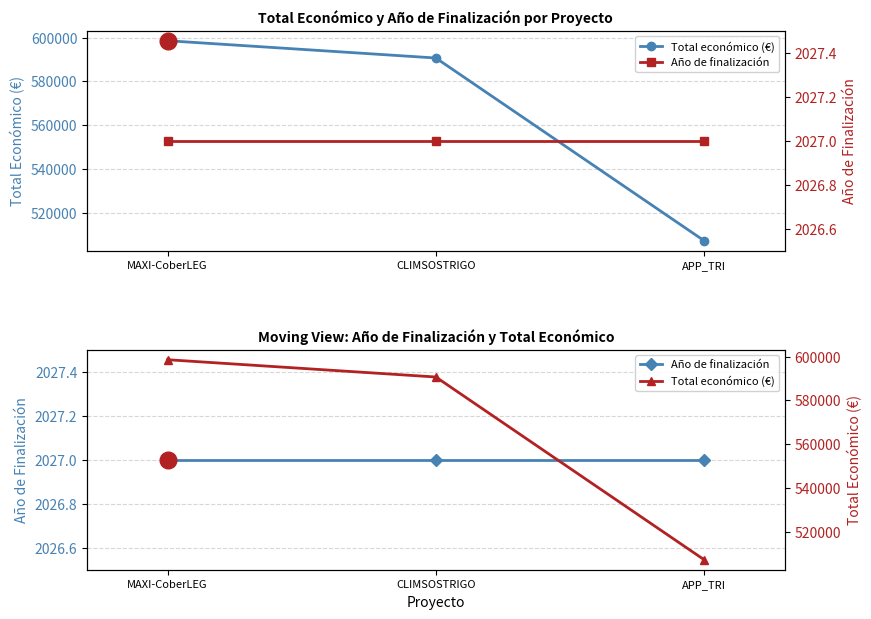

What is the difference between the maximum and second lowest values in the Total económico (€) series?

7897